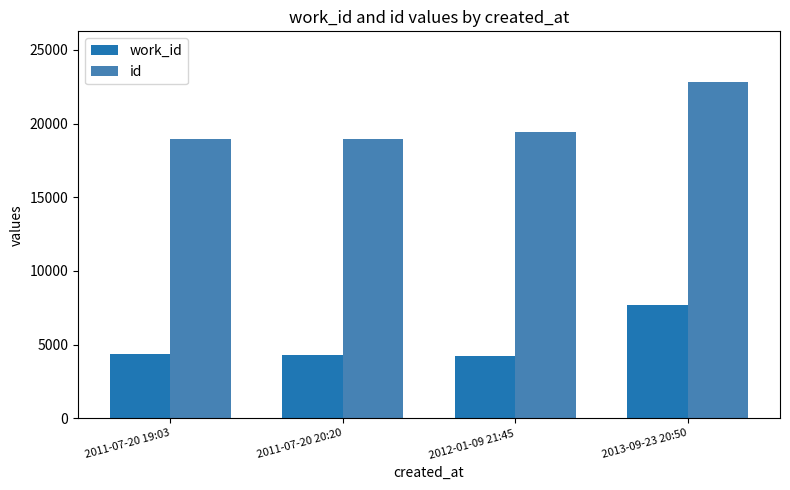

Rank the series by their maximum value, from lowest to highest.

work_id, id